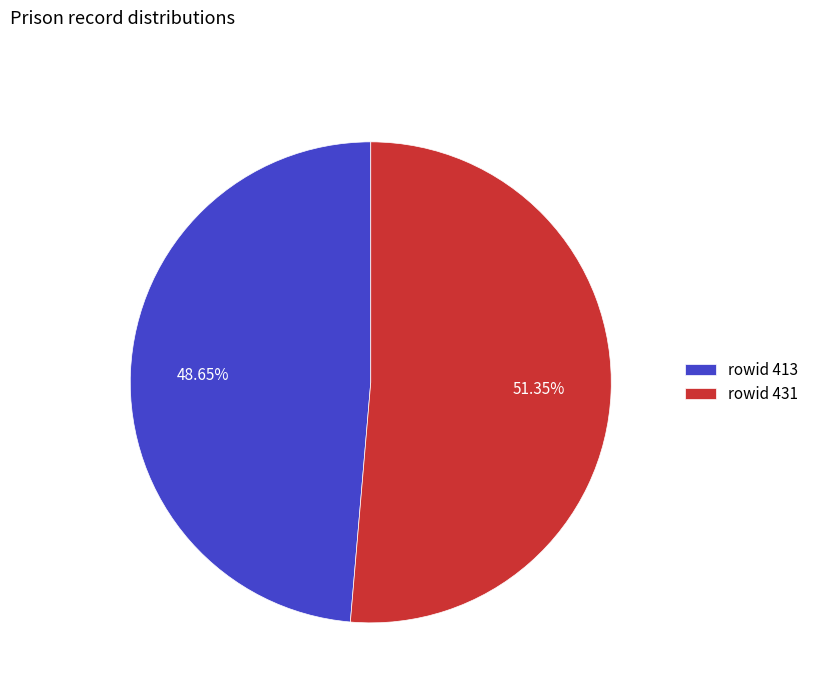

Does any single category account for the majority?

Yes